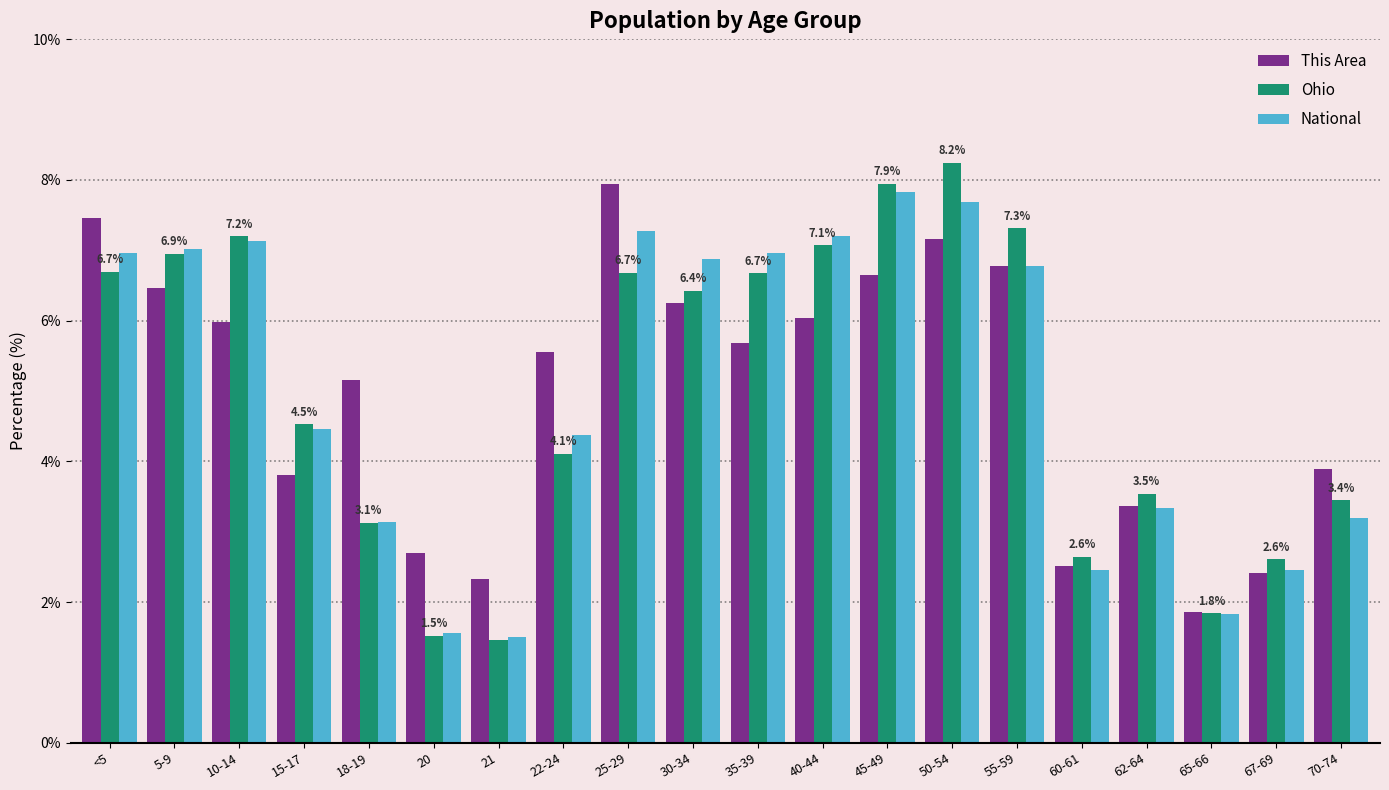

At which label does This Area first exceed 5?

<5